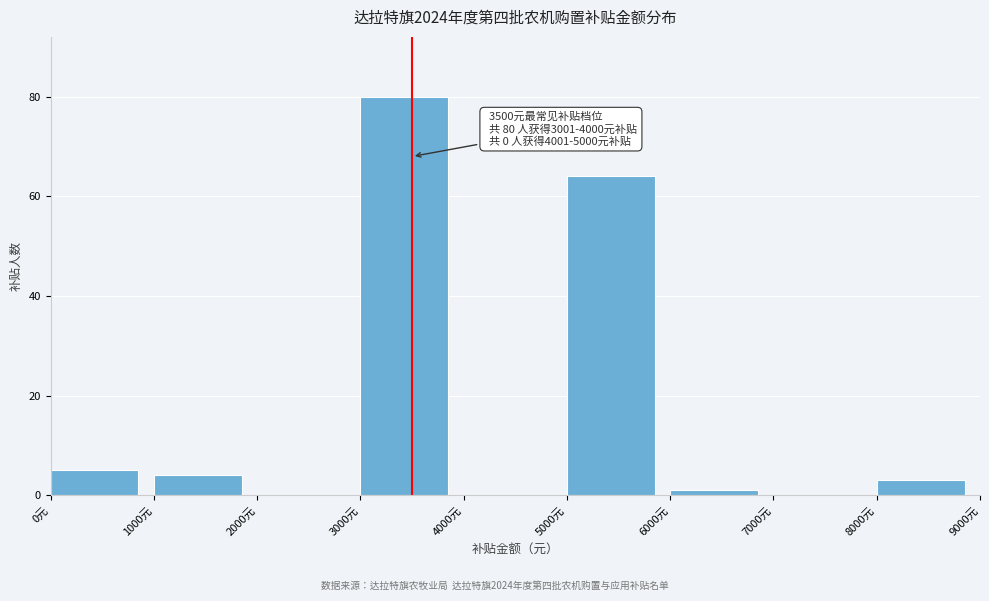

Over which range of the x-axis is the bar tallest?

3000 to 4000